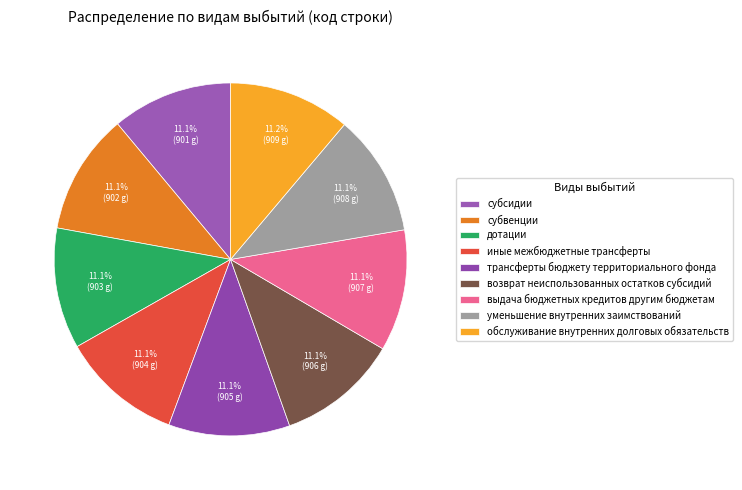

How many segments does this pie chart have?

9